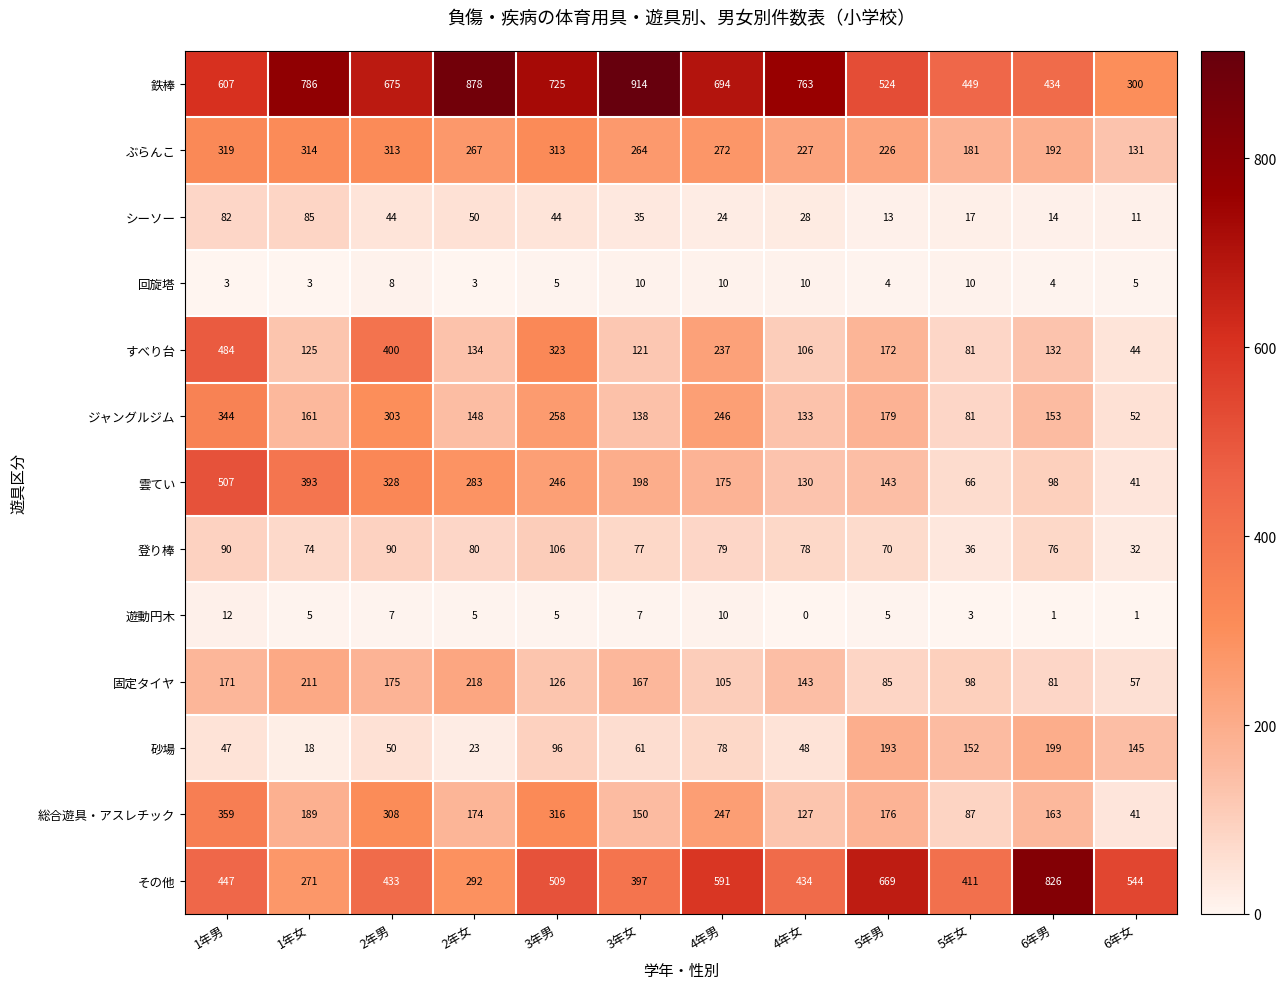

Count the number of categories in the chart.

12